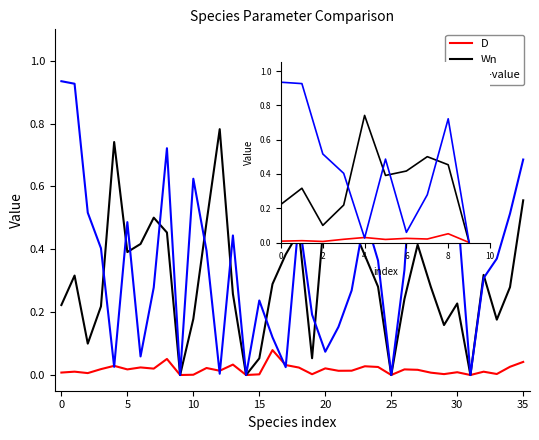

Does the chart have visible grid lines?

No